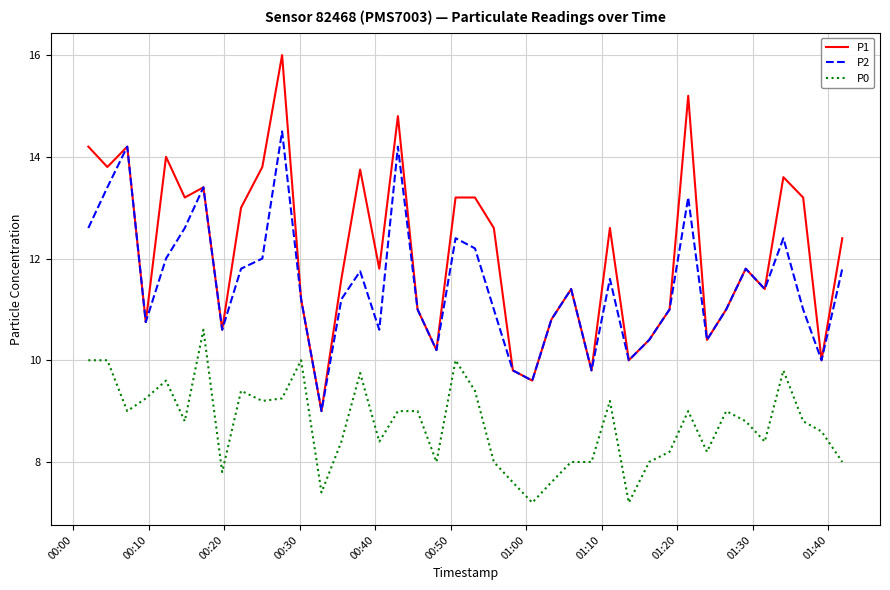

True or false: P0 and P2 cross at least once.

False